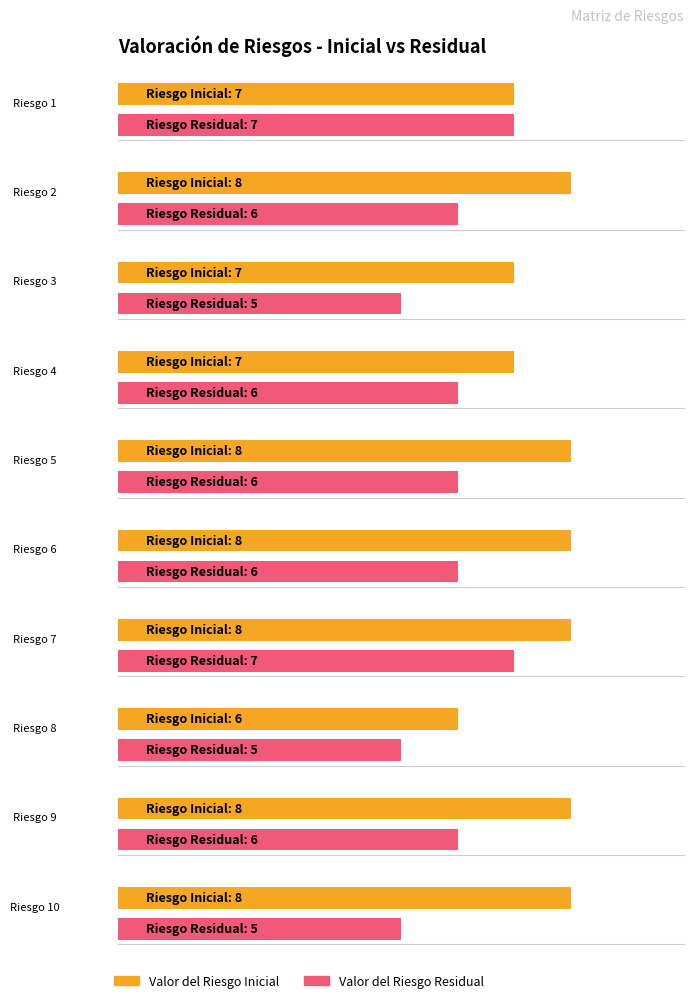

What are all the series names shown in the legend?

Valor del Riesgo Inicial, Valor del Riesgo Residual